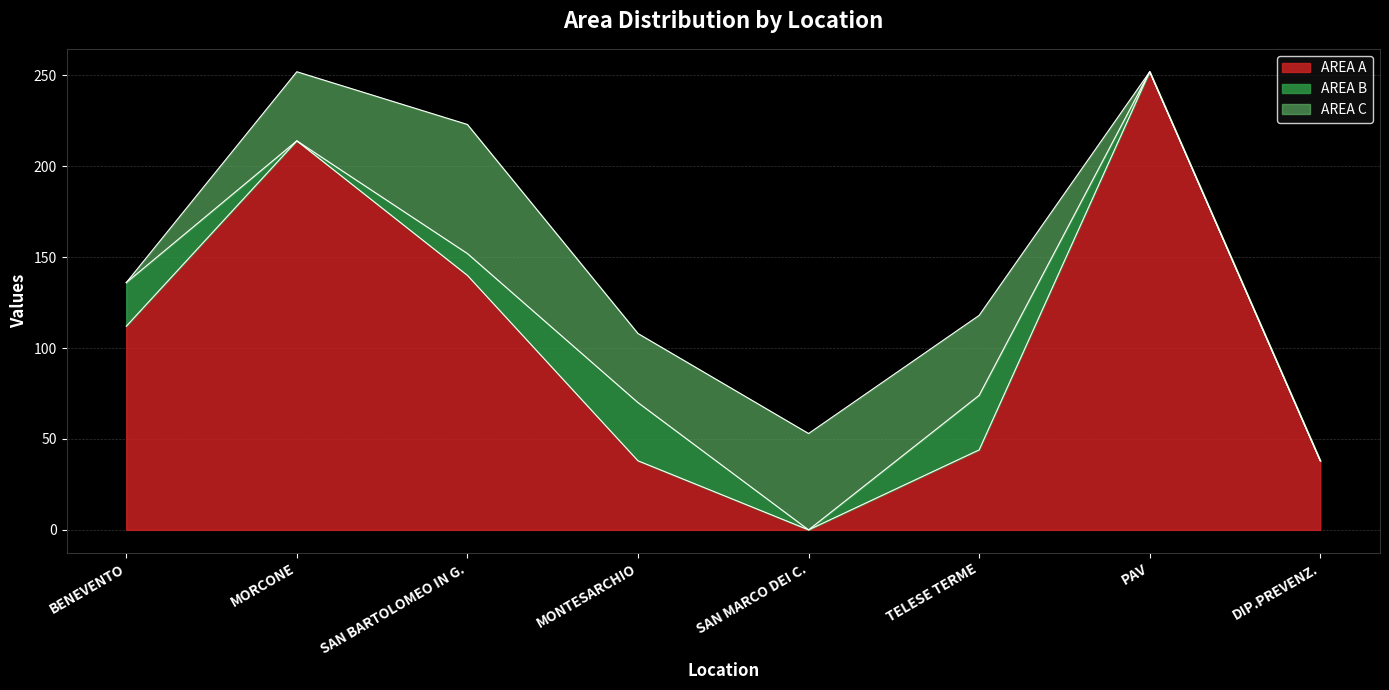

After their last crossing, which series has the higher values: AREA B or AREA C?

AREA C